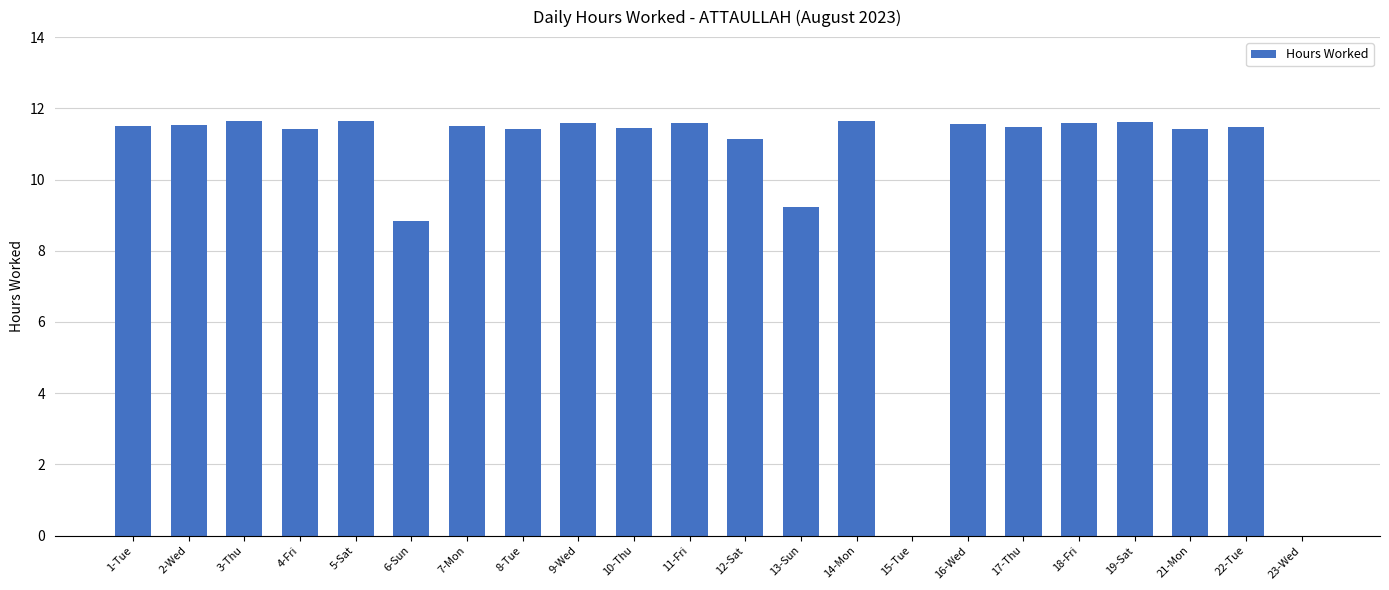

What is the sum of the values at 19-Sat and 21-Mon?

23.0